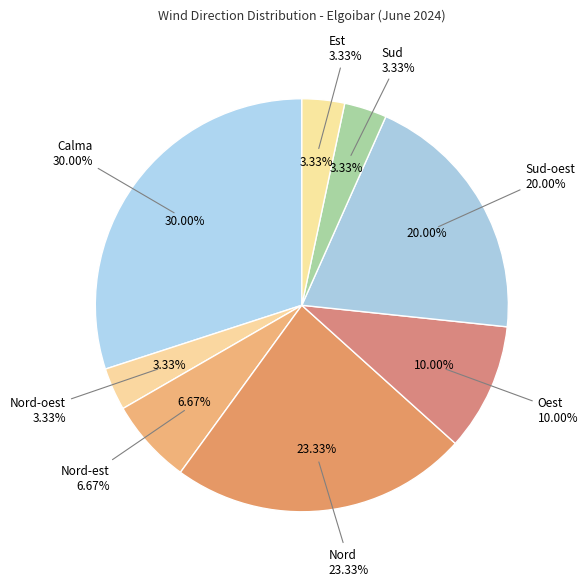

Does Nord account for over 50% of the chart?

No